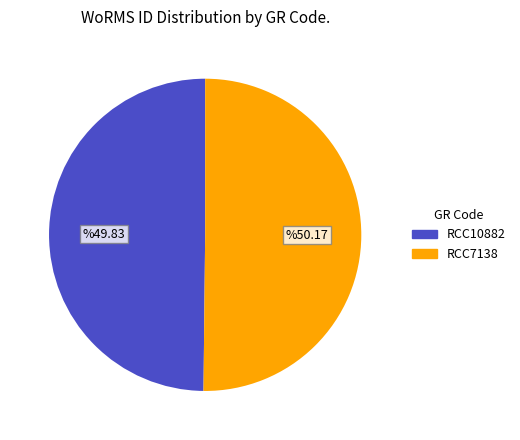

Is it true that RCC7138 is 50% of the pie?

True